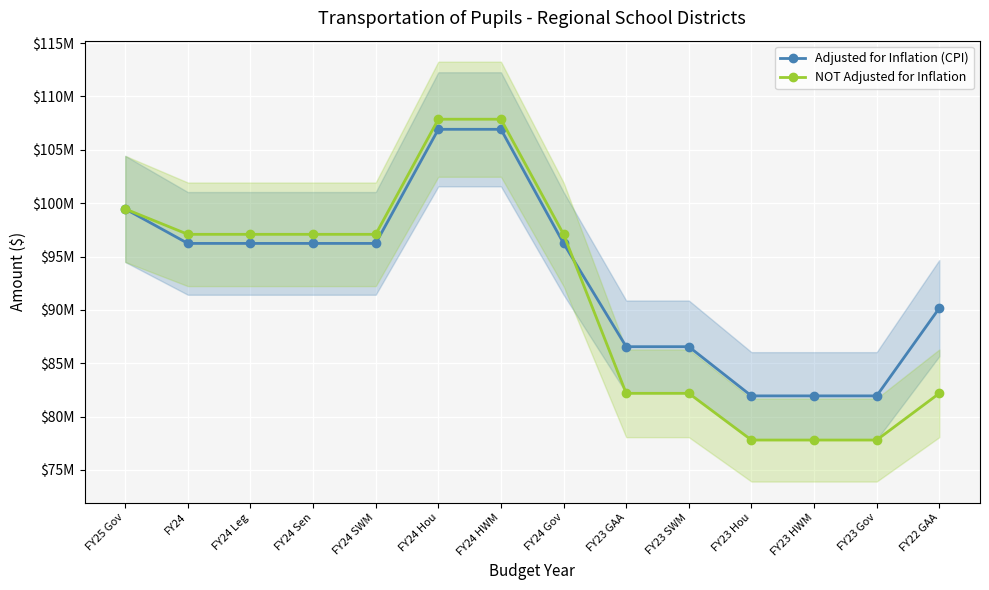

What is the lowest value of the Adjusted for Inflation (CPI) series?

81939788